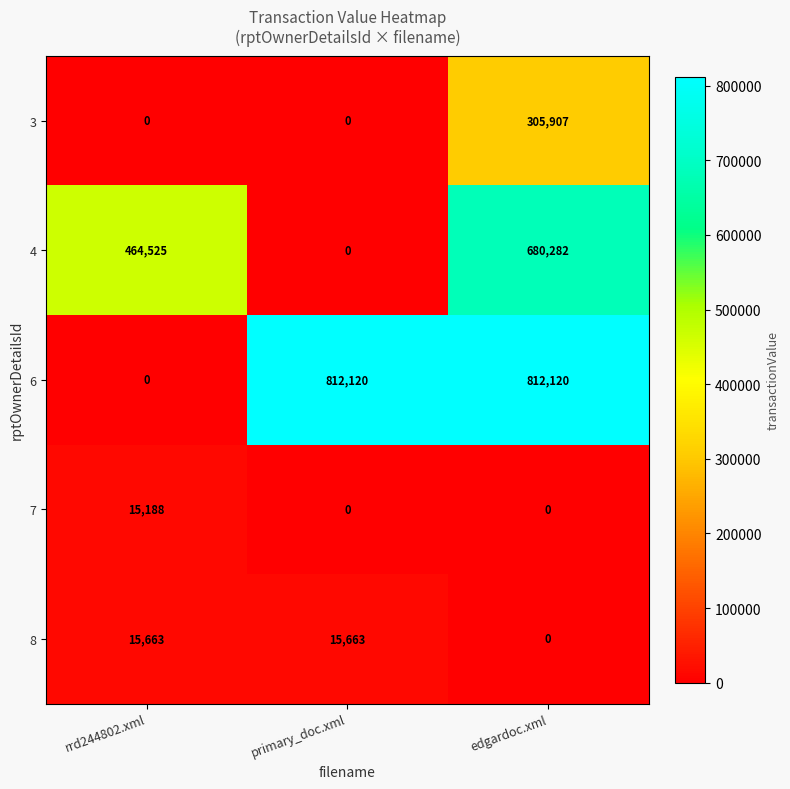

At which category is the sum across all series the highest?

edgardoc.xml